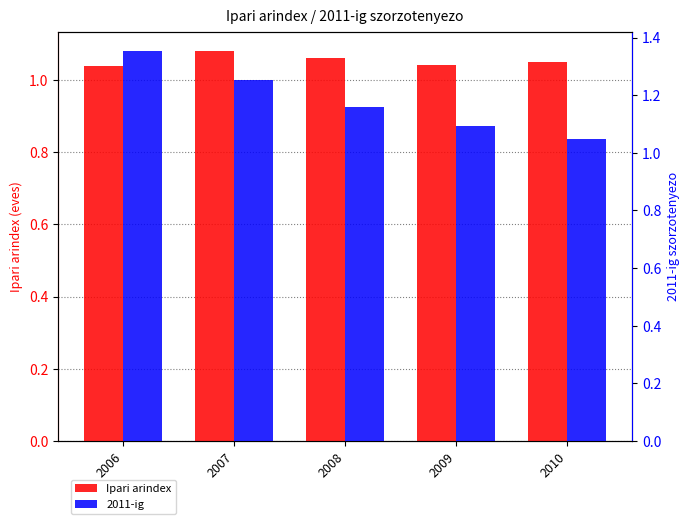

What is the minimum value for 2011-ig?

1.0